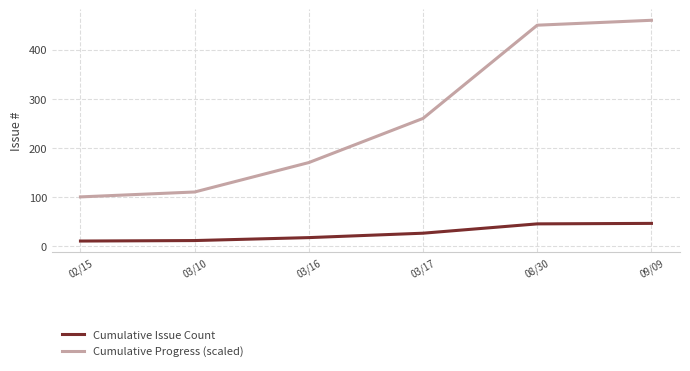

Which category has the lowest value in the Cumulative Progress (scaled) series?

02/15